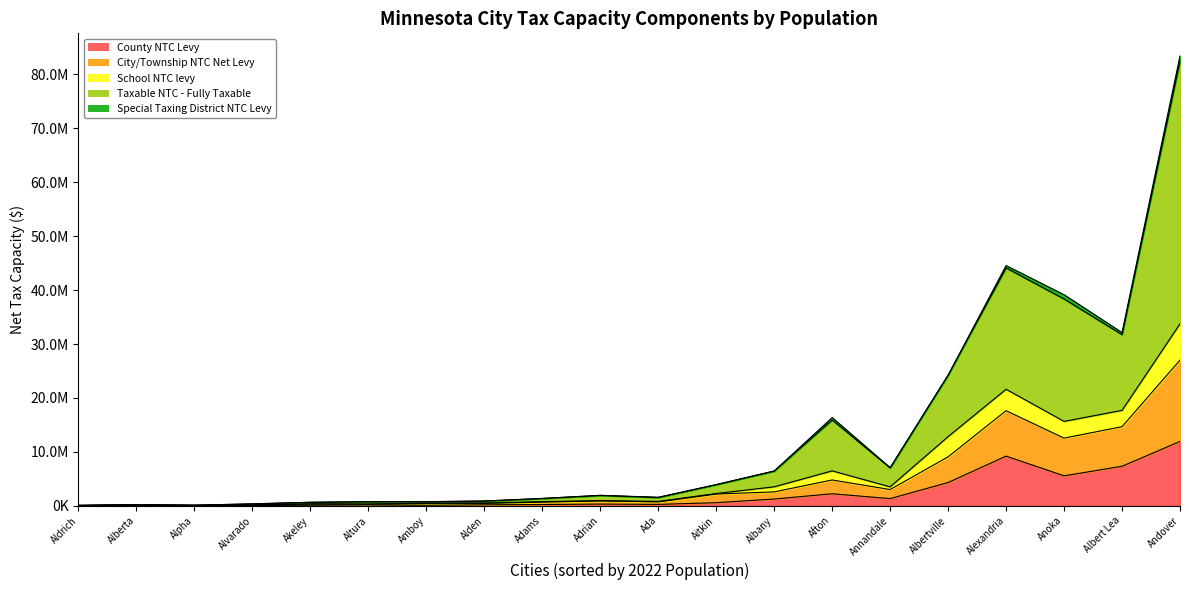

Rank the categories by County NTC Levy value from lowest to highest.

Alpha, Aldrich, Alberta, Alvarado, Amboy, Akeley, Altura, Alden, Adams, Ada, Adrian, Aitkin, Albany, Annandale, Afton, Albertville, Anoka, Albert Lea, Alexandria, Andover